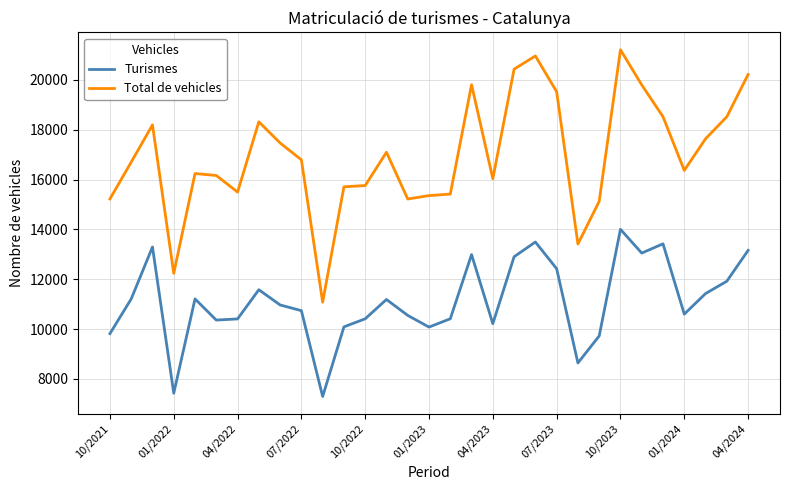

What is the difference between the maximum and minimum values in the Turismes series?

6713